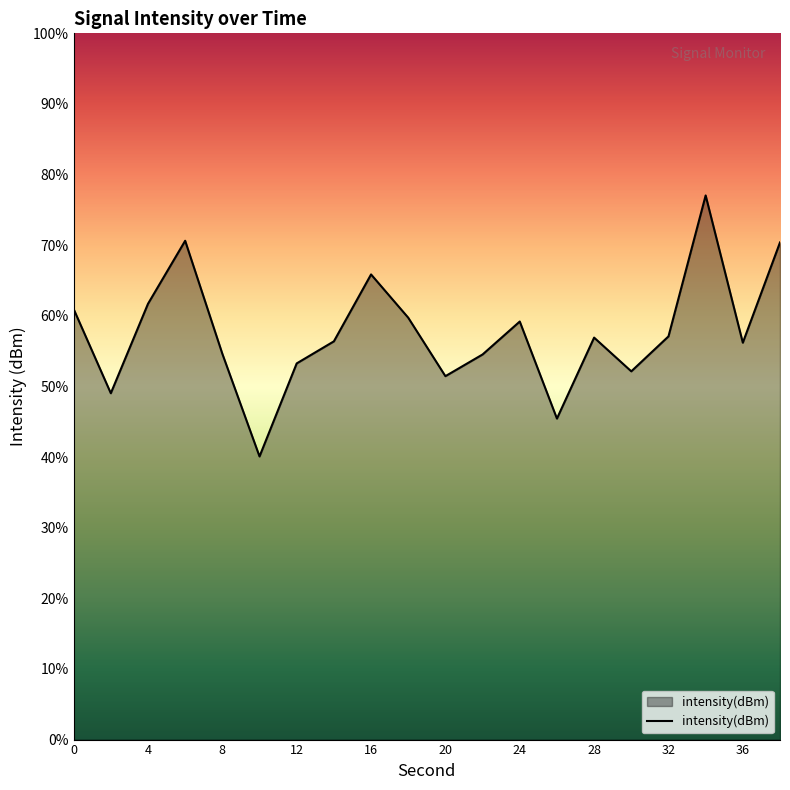

Where is the first local minimum?

2